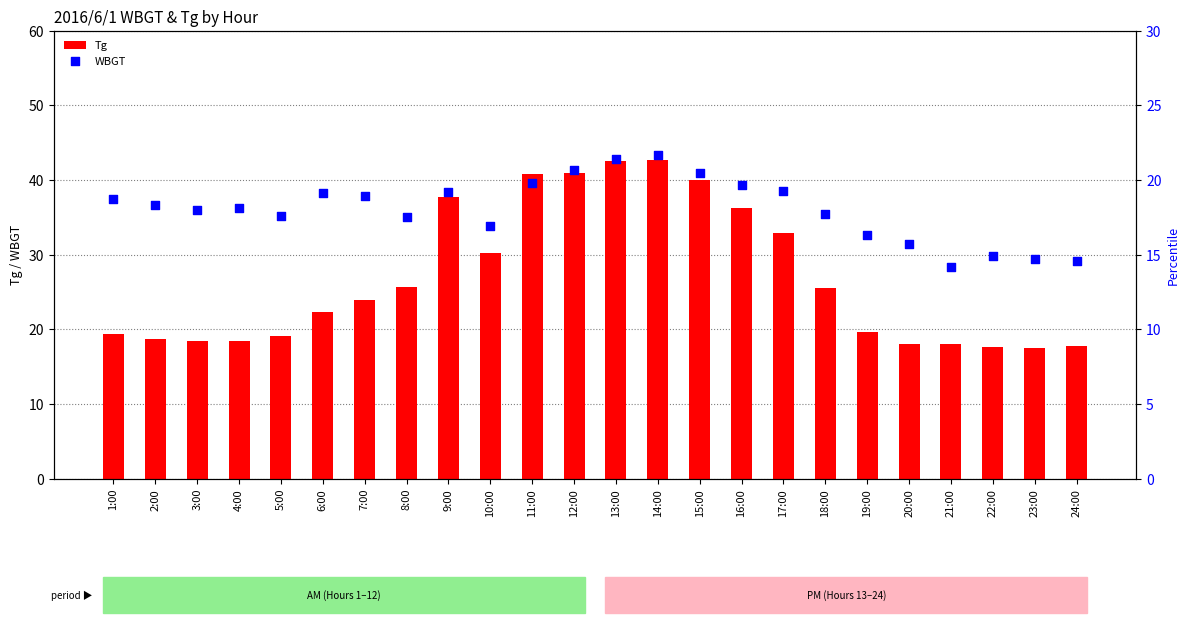

Which series contains the highest Y value?

Tg